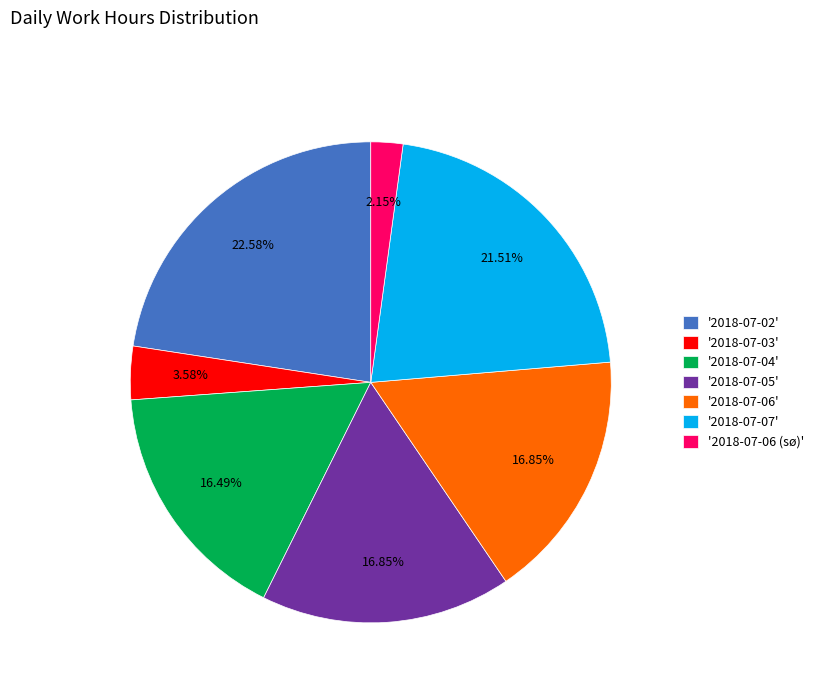

Does '2018-07-06 (sø)' account for over 50% of the chart?

No